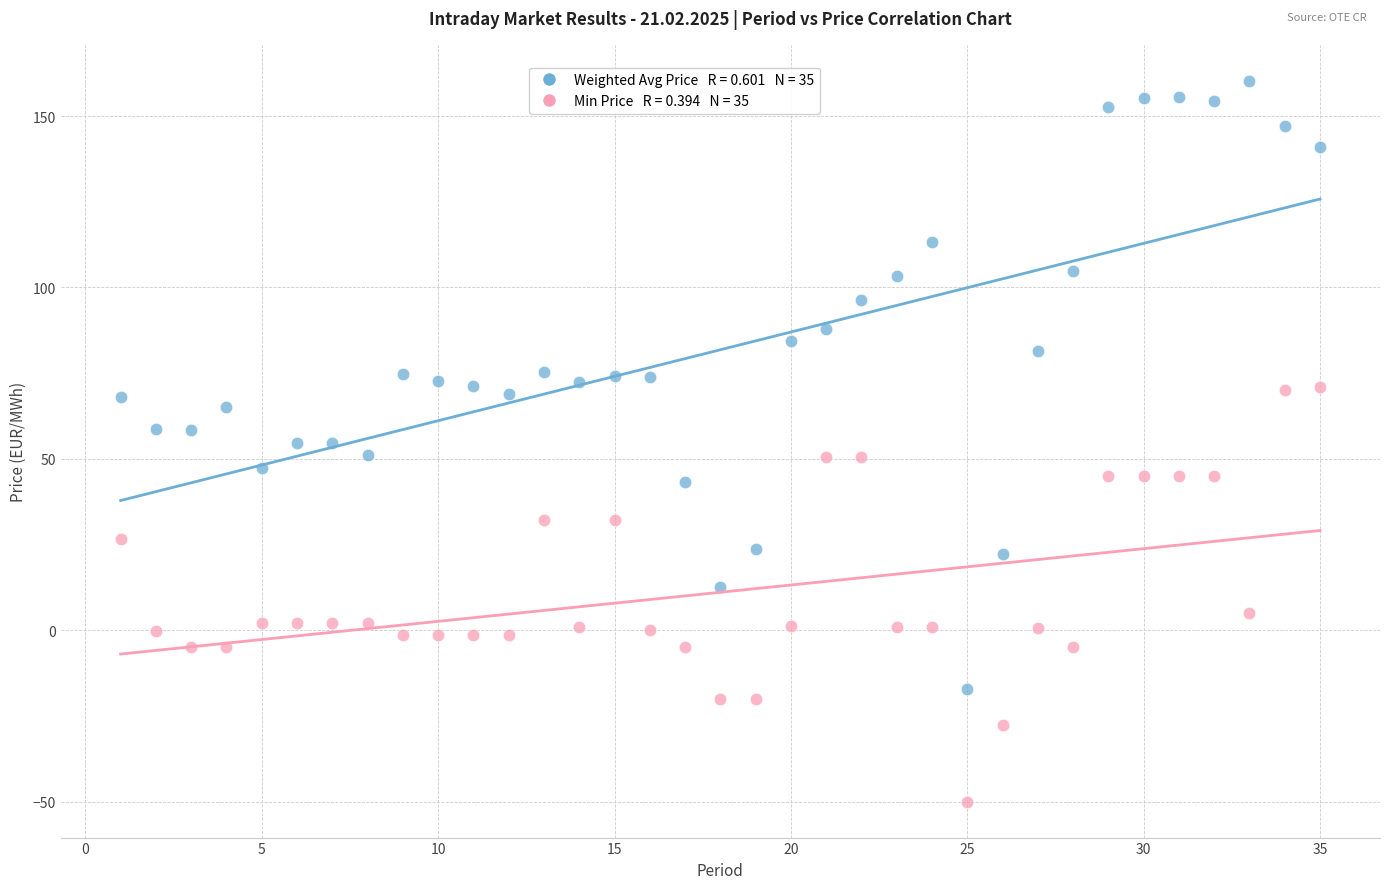

Across all data points, what is the range of X values (max minus min)?

34.0